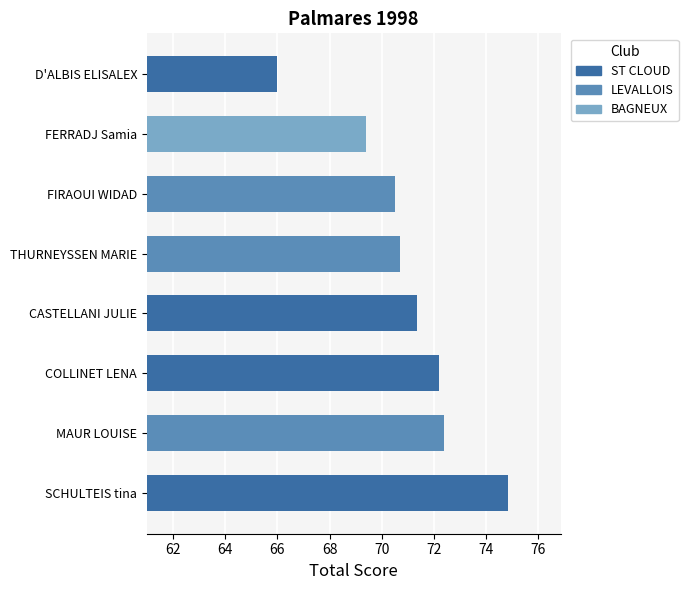

Read the value at FERRADJ Samia.

69.4